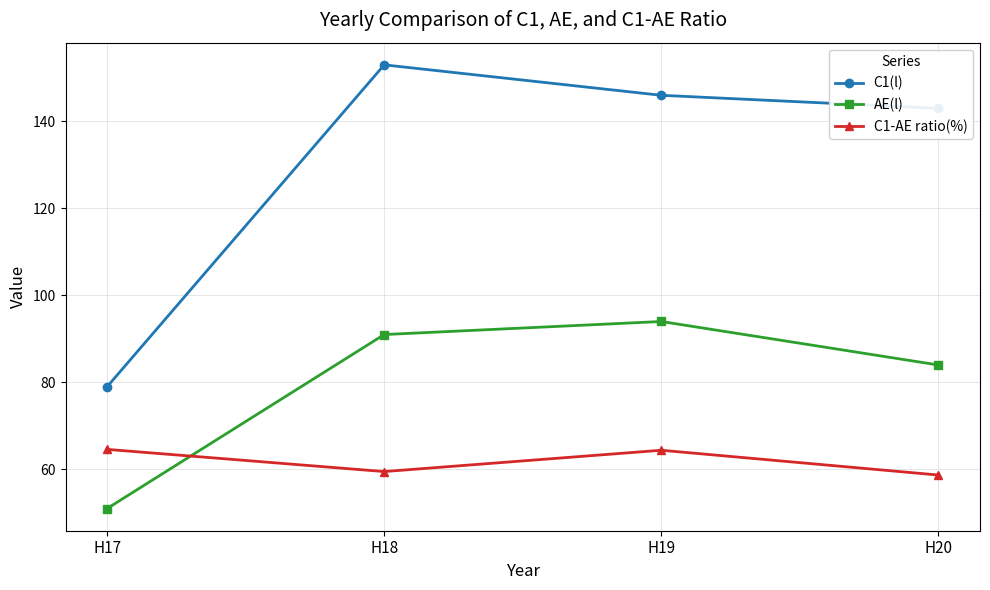

True or false: C1-AE ratio(%) and C1(l) cross at least once.

False